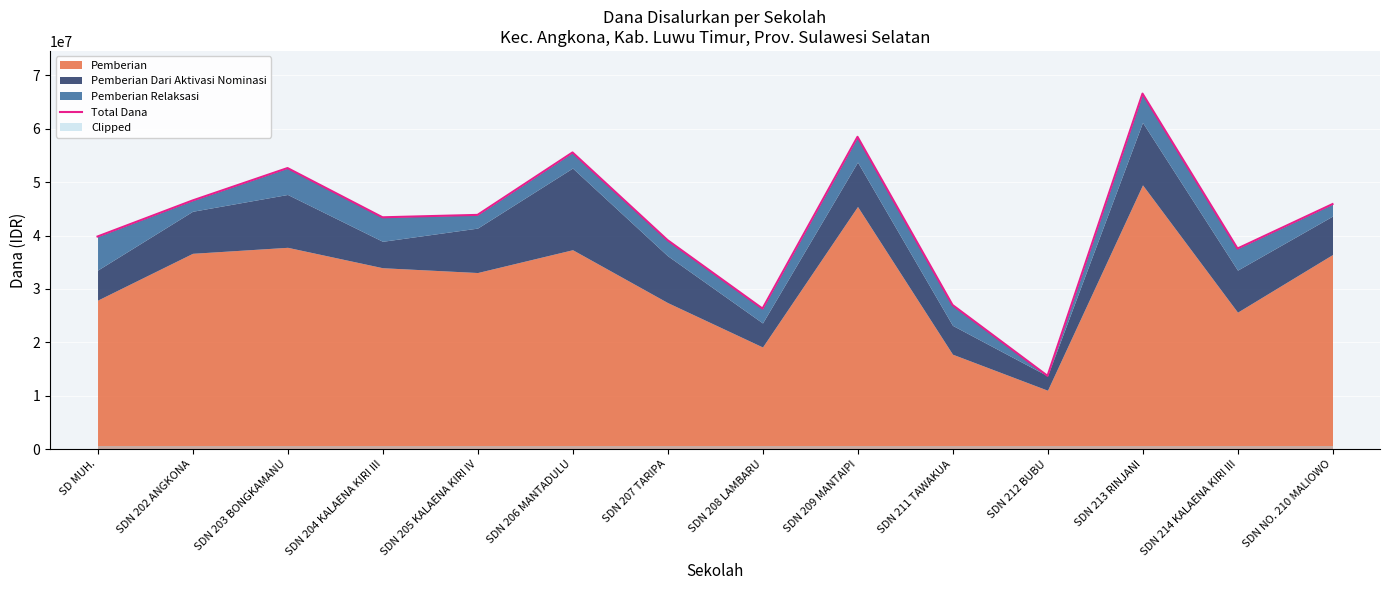

Which label corresponds to the smallest value in the chart?

SDN 212 BUBU